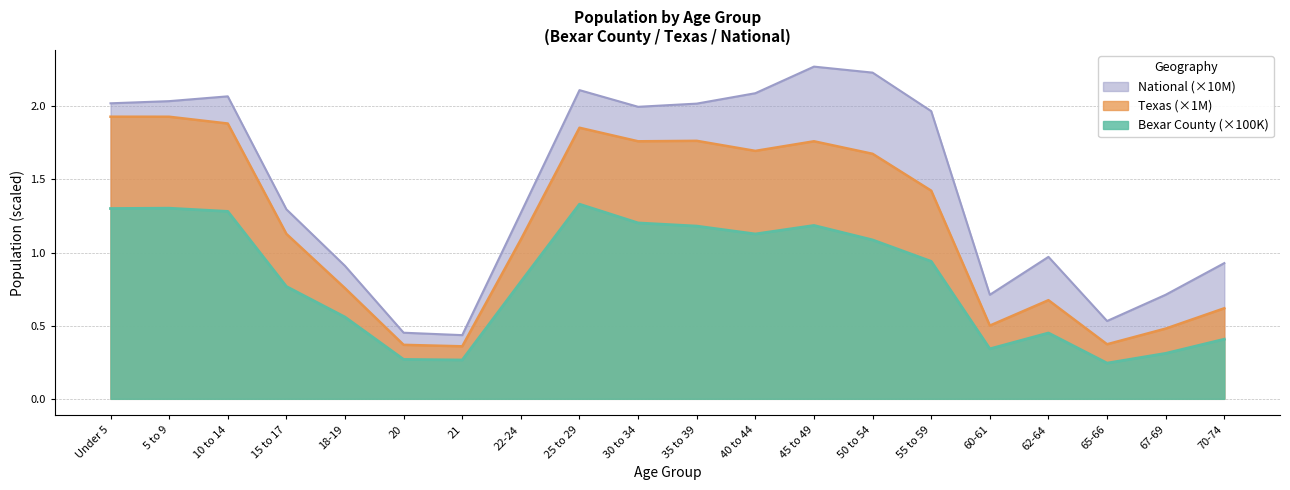

What is the value of the Texas point at the 13th from the left?

1.8